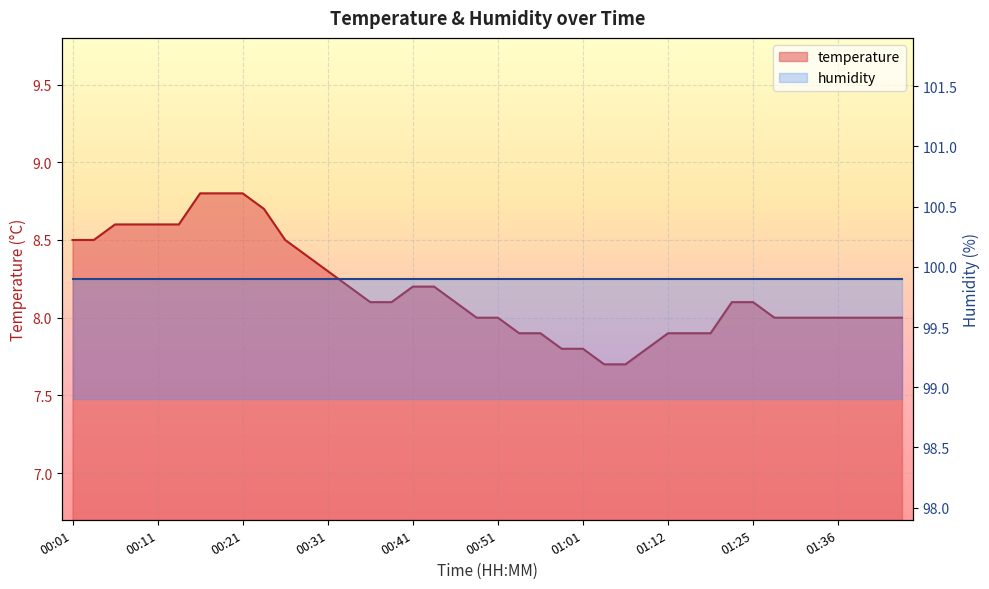

Where is the data nearest to the value 8?

00:48